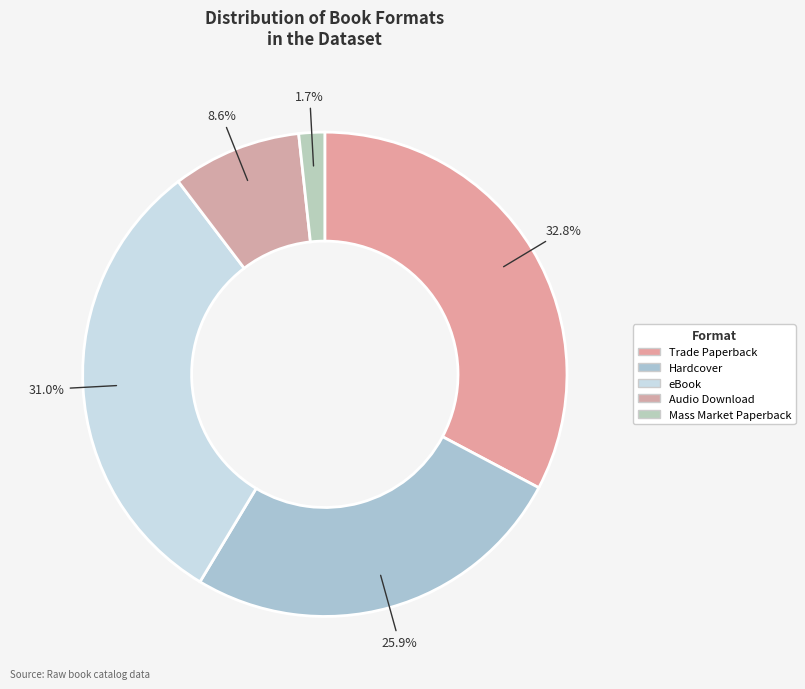

Combined, what portion of the pie is Audio Download and eBook?

39.7%